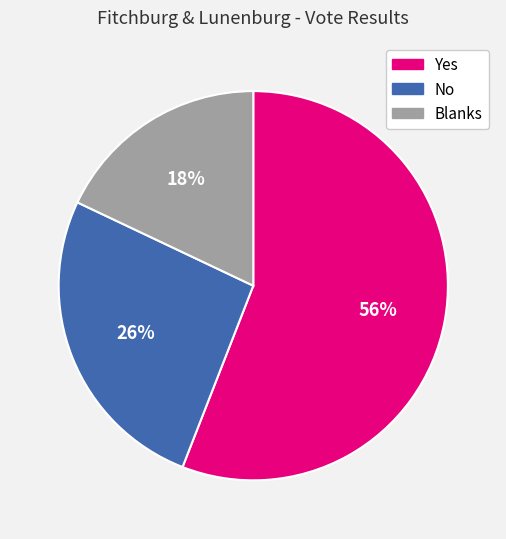

How many segments does this pie chart have?

3